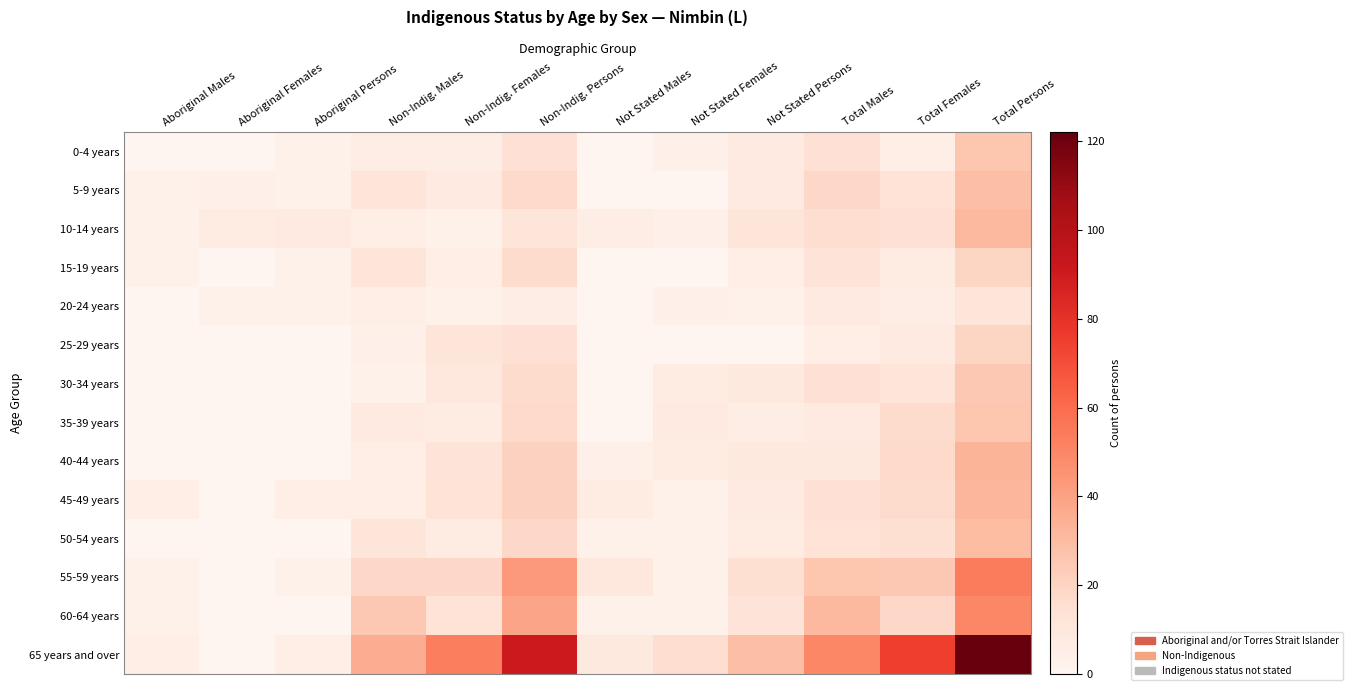

What is the spread (max minus min) of values at Non-Indig. Males?

33